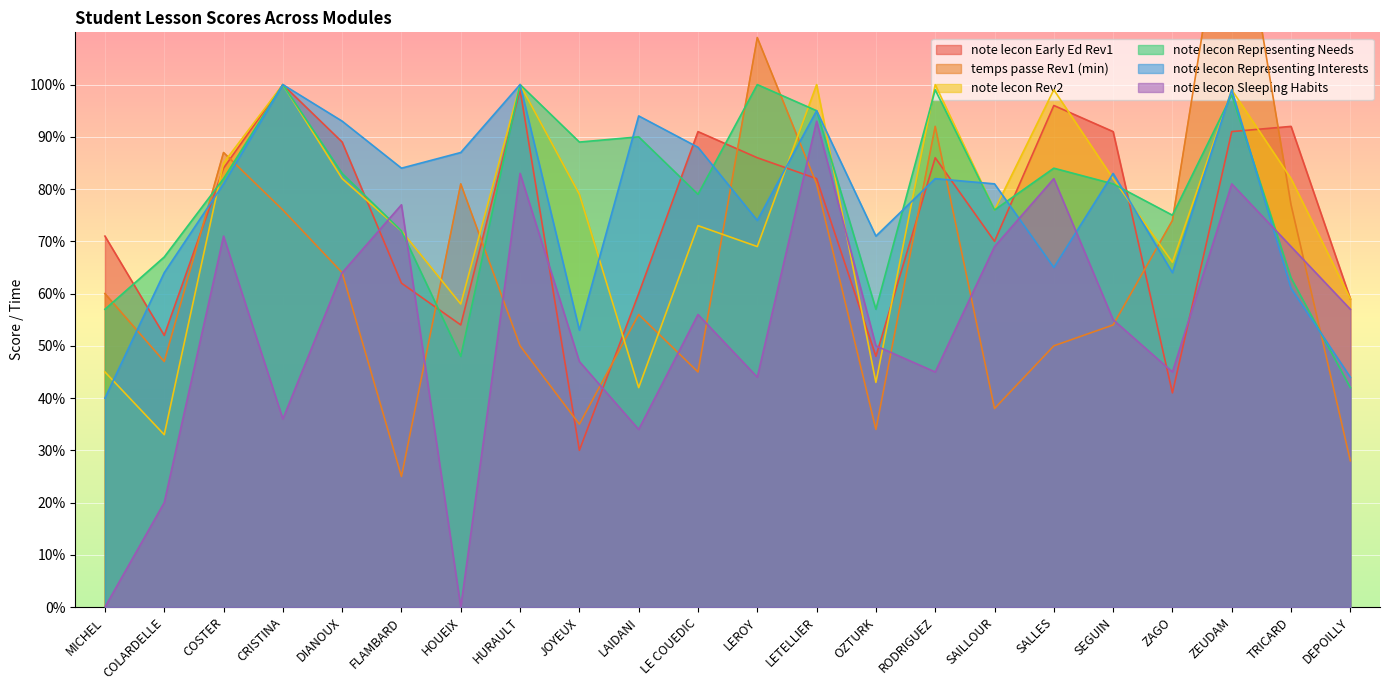

What is the difference between the maximum and minimum values in the note lecon Sleeping Habits series?

93